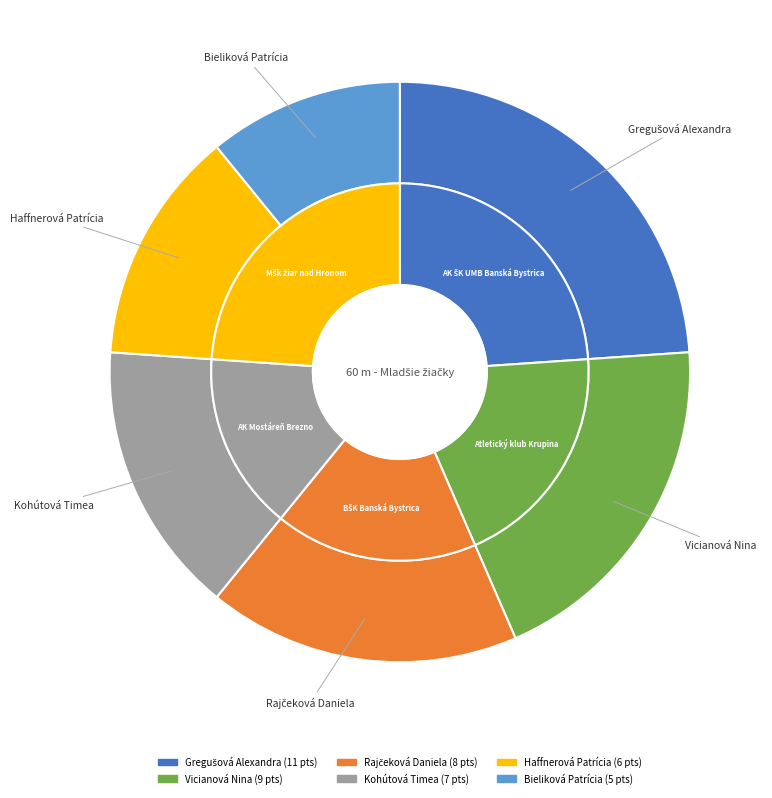

How many slices are in this pie chart?

6